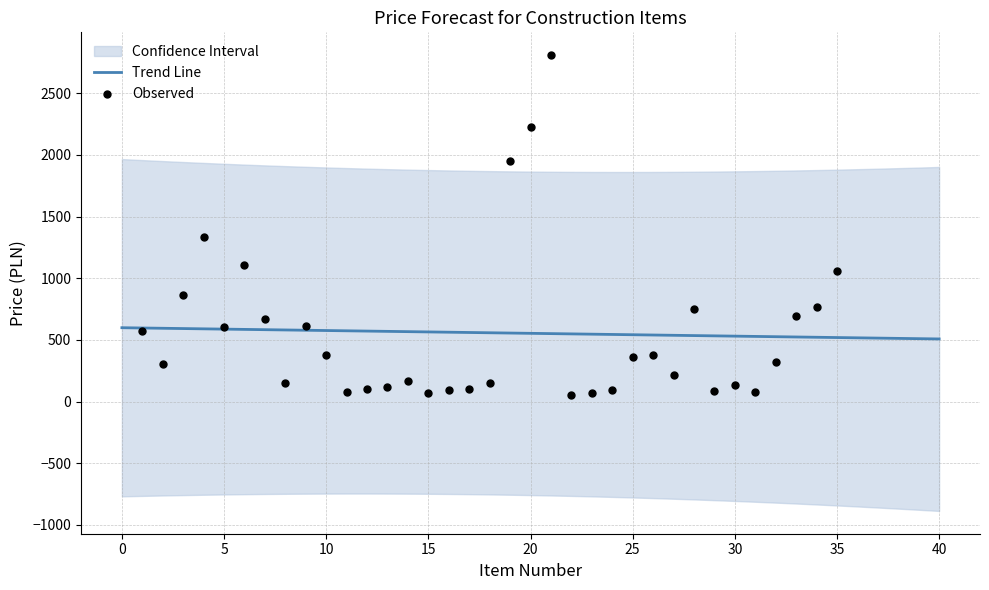

What is the highest value of the Trend Line series?

598.6